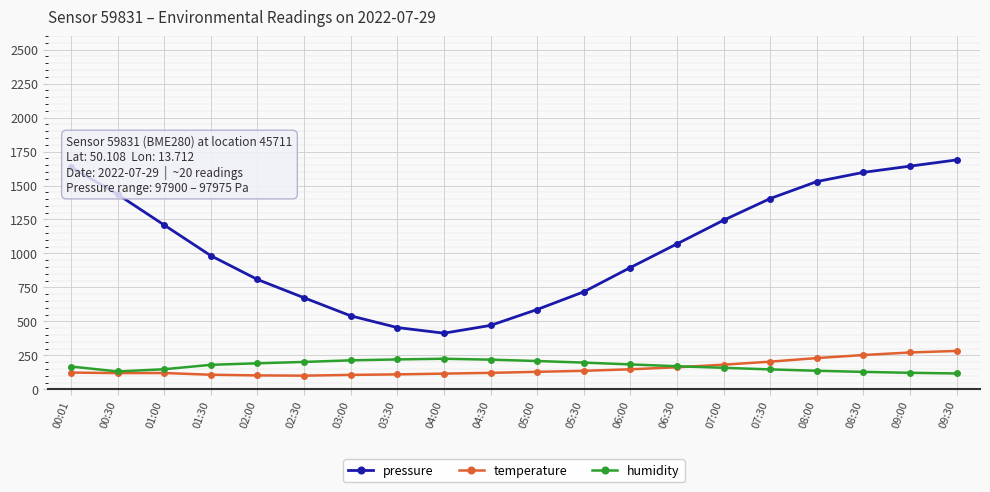

The value of humidity at 03:30 is 220.0. True or false?

True